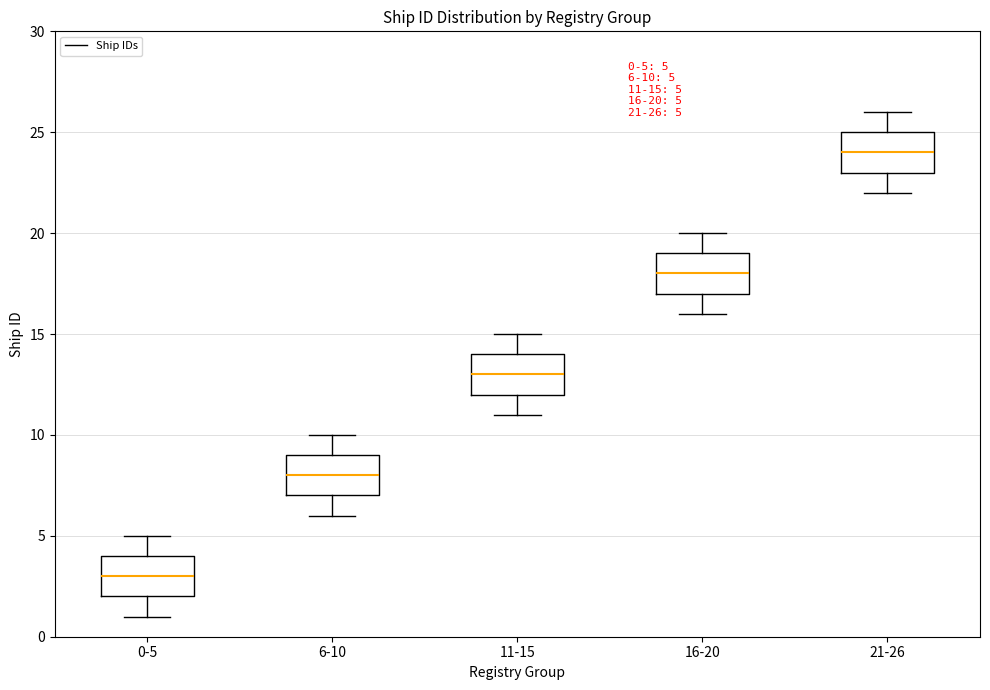

Which box has the highest median line?

21-26